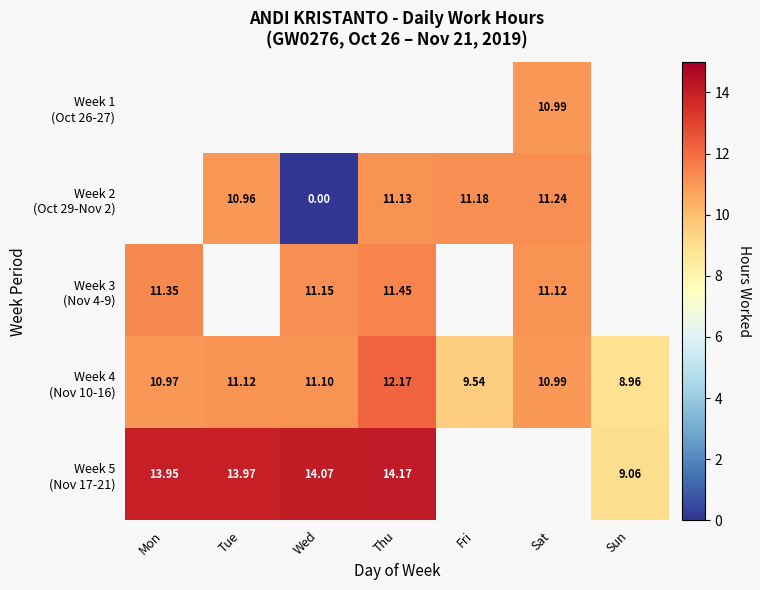

Which series changed the most between Tue and Wed?

Week 2 (Oct 29-Nov 2)